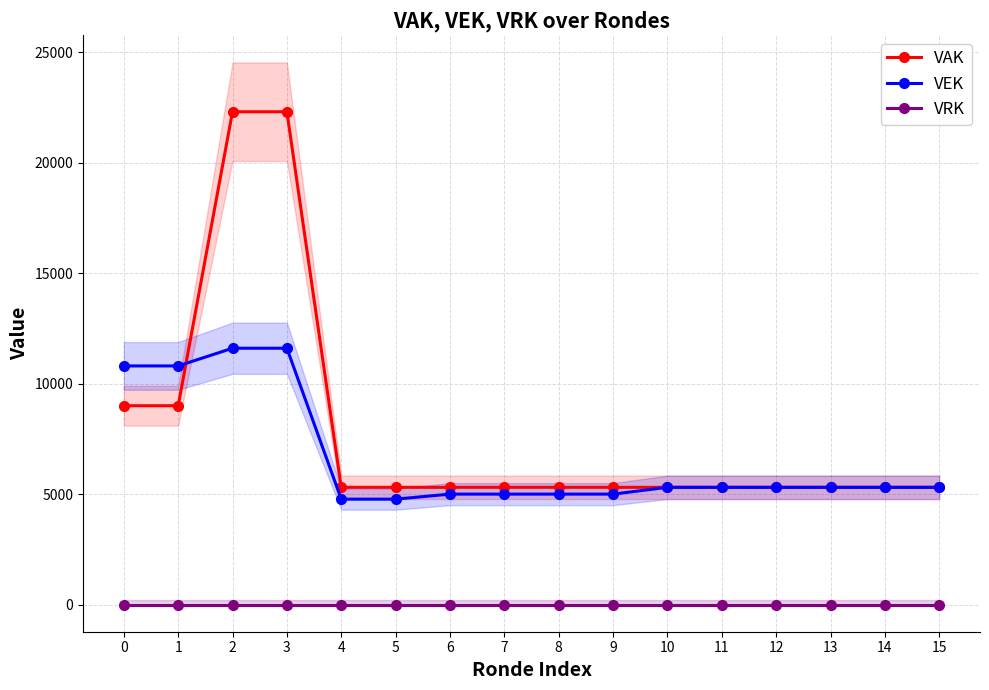

List the labels in order of VAK value, largest first.

2, 3, 0, 1, 4, 5, 6, 7, 8, 9, 10, 11, 12, 13, 14, 15